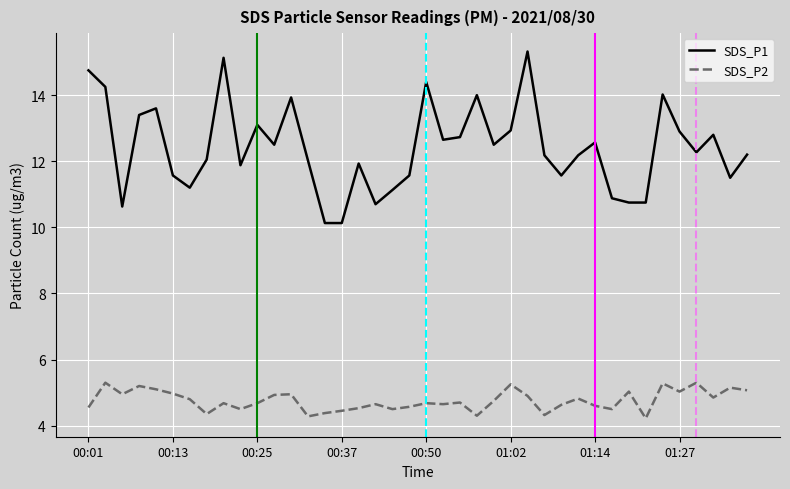

List the series in order of their peak value, highest first.

SDS_P1, SDS_P2